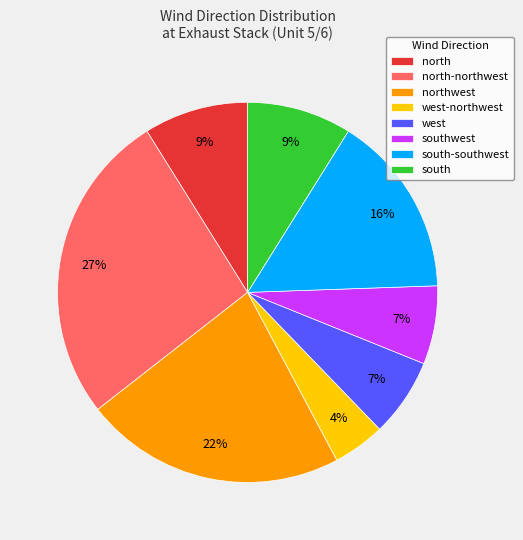

To the nearest percent, what portion does southwest represent?

7%